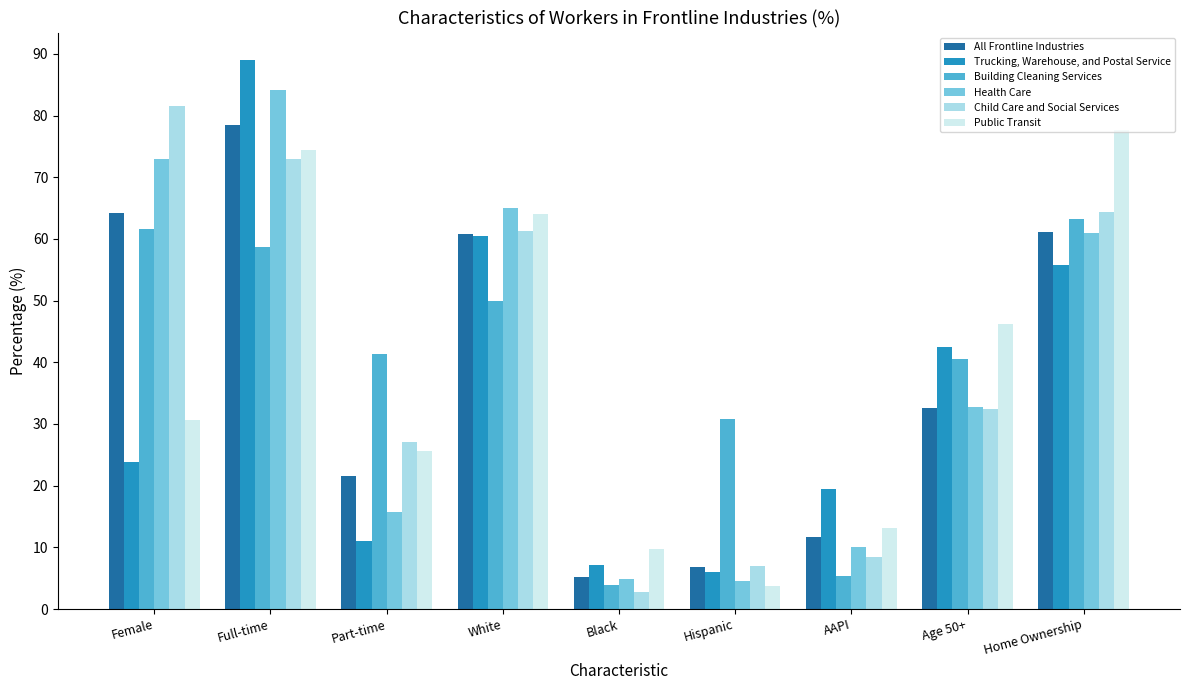

Which label corresponds to the largest value in the chart?

Full-time